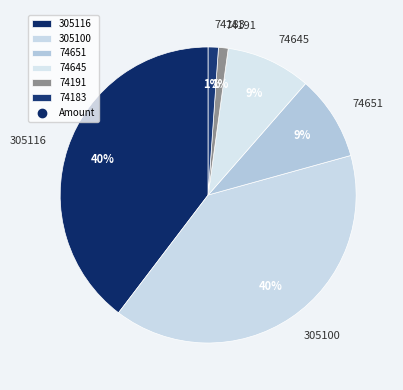

Combined, do 74191 and 305116 account for over 50%?

No